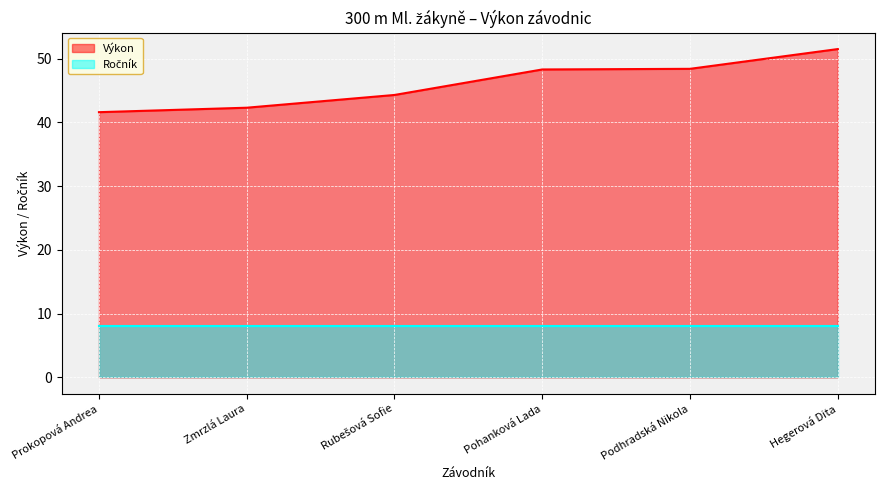

How many data points does each series have?

6